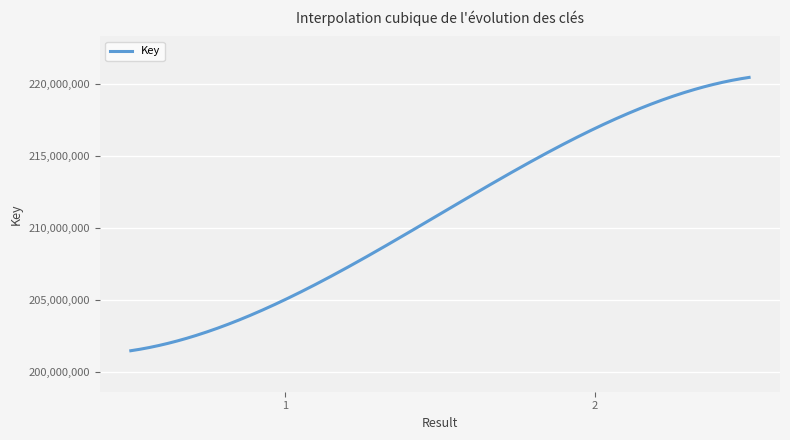

What is the difference between the maximum and minimum values?

18973561.6